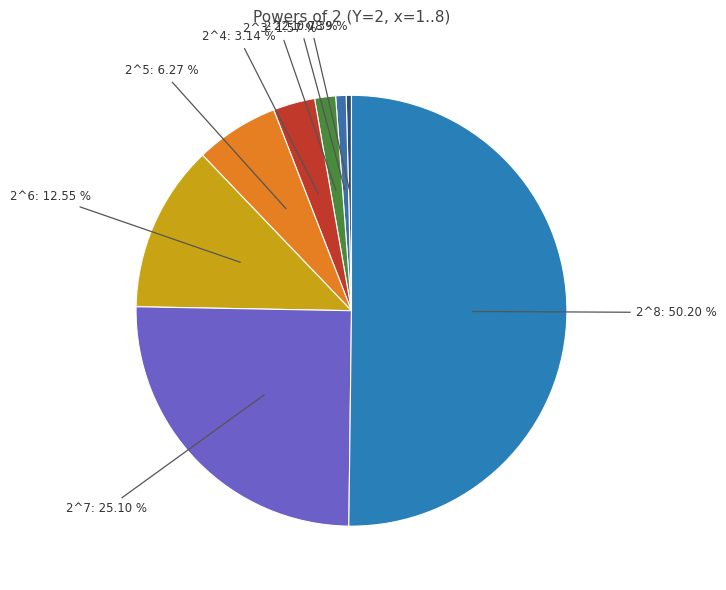

Is there any slice that represents more than half of the pie?

Yes